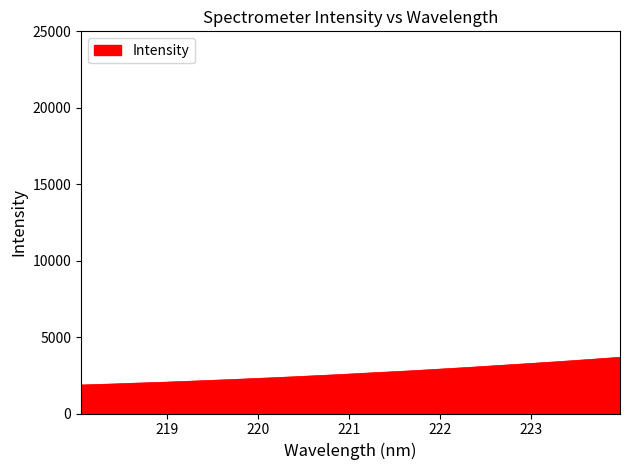

What is the maximum value shown in the chart?

3678.8